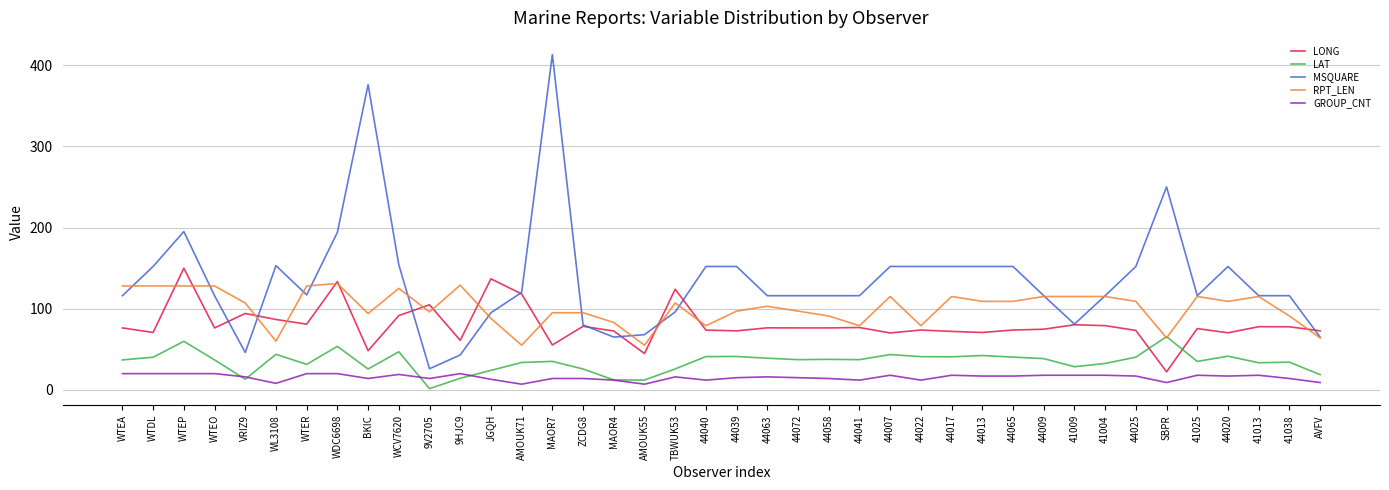

What is the spread (max minus min) of values at 41009?

97.0